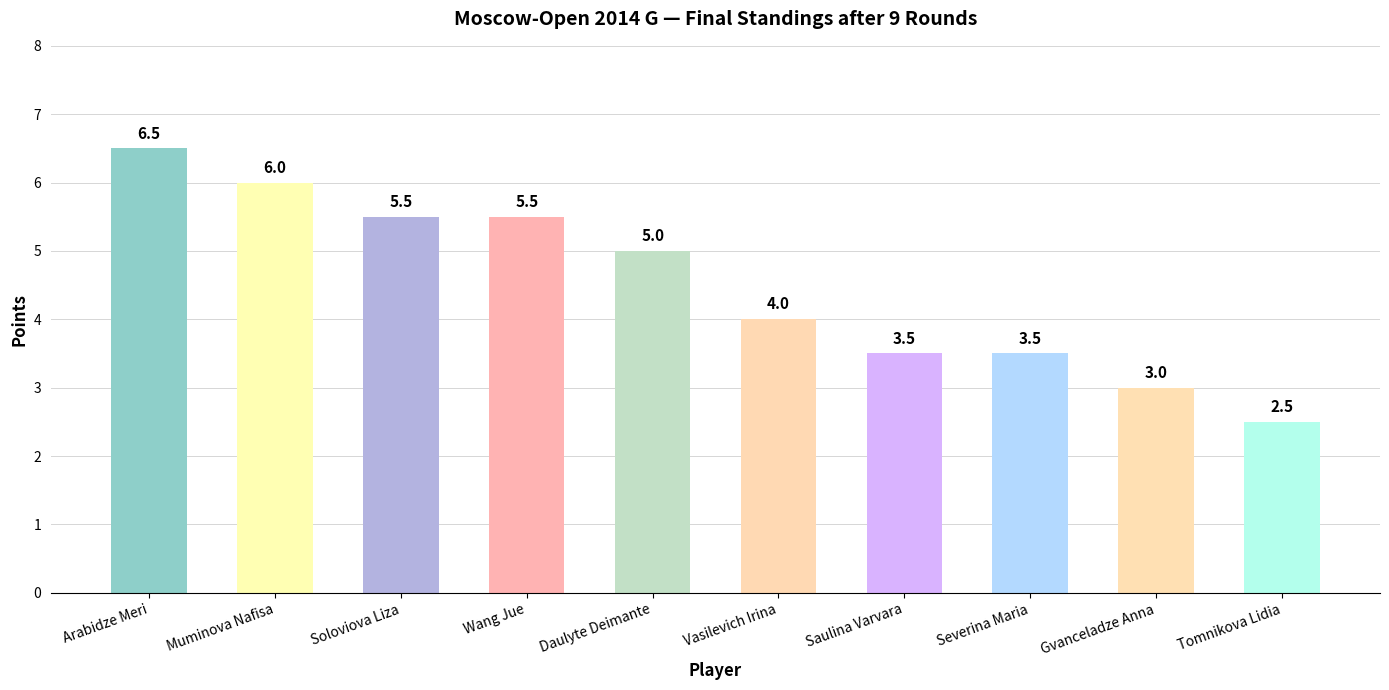

What is the difference between the maximum and minimum values?

4.0